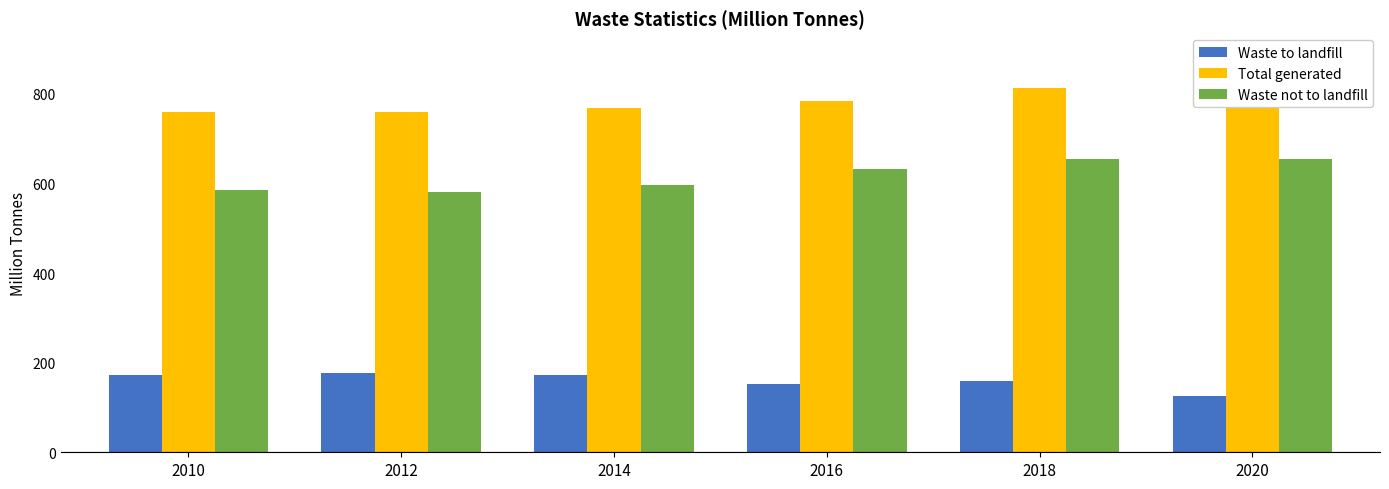

How many distinct data groups are displayed?

3